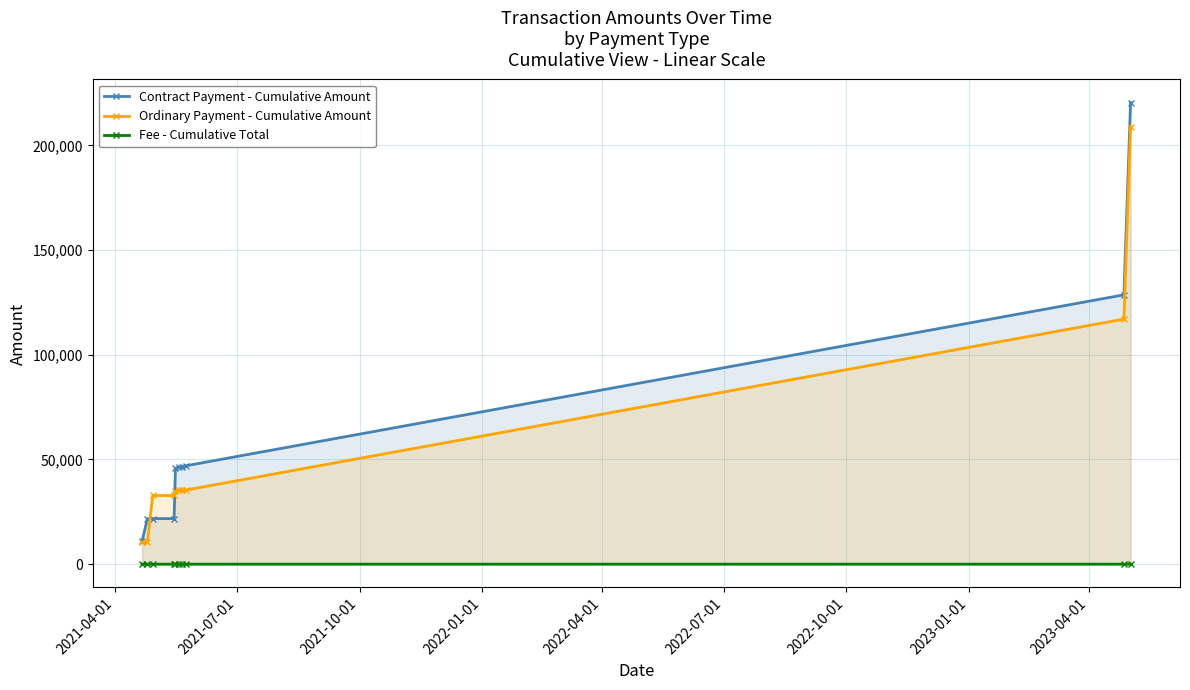

Count the number of categories in the chart.

10